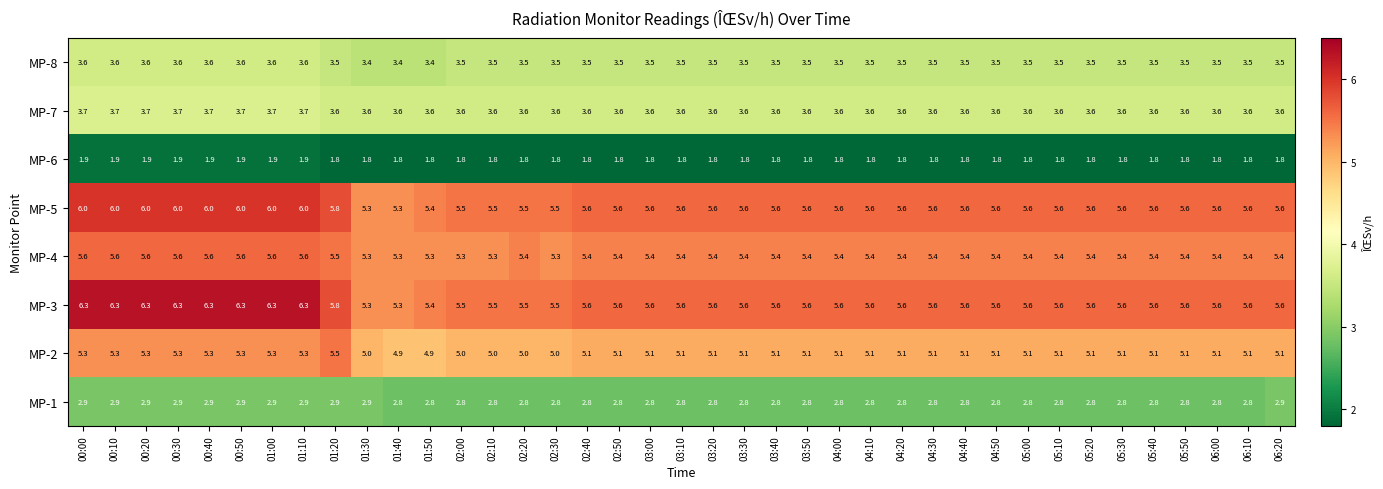

What is the sum of all MP-5 values?

220.6